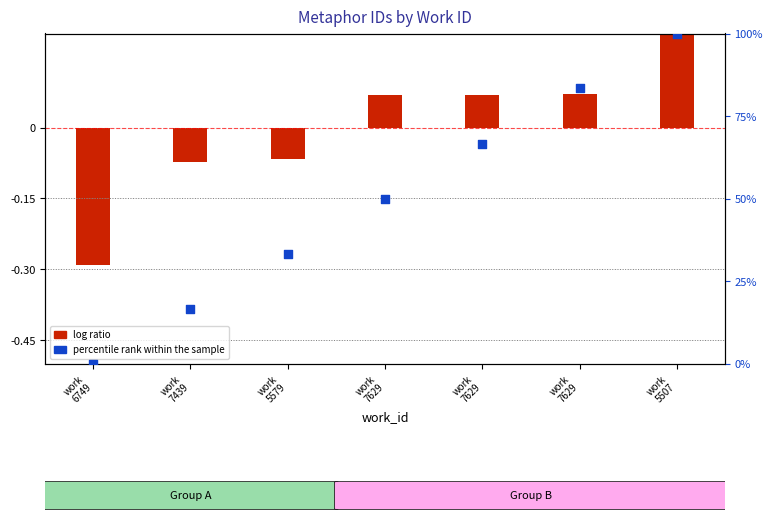

Which has a higher value, work
6749 or work
5579?

work
5579